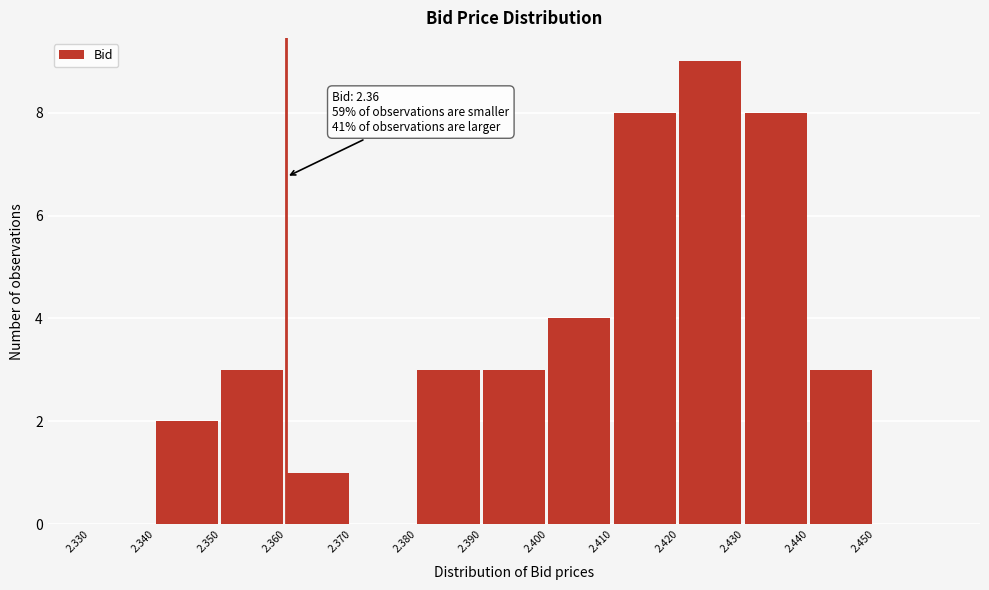

Which range on the x-axis has the tallest bar?

2.42 to 2.43